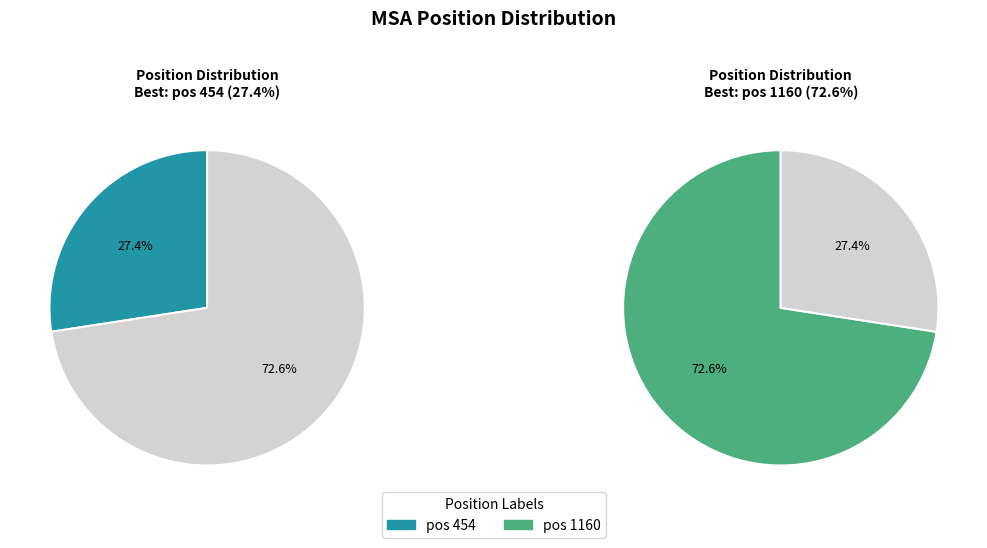

What percentage is the 1160 slice, to the nearest percent?

73%